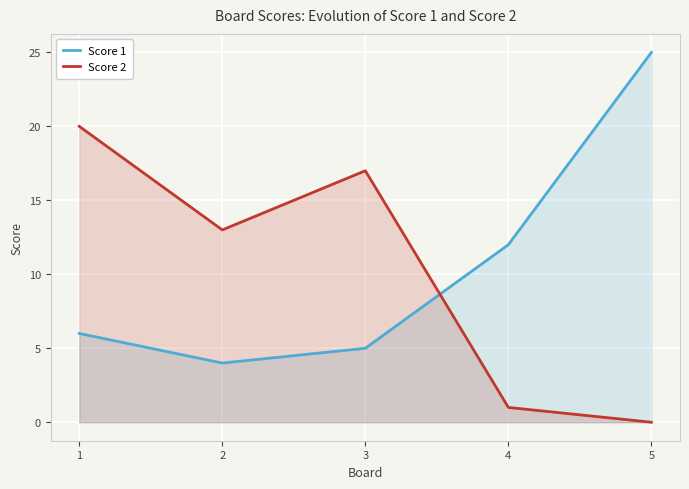

What is the difference between the maximum and second lowest values in the Score 1 series?

20